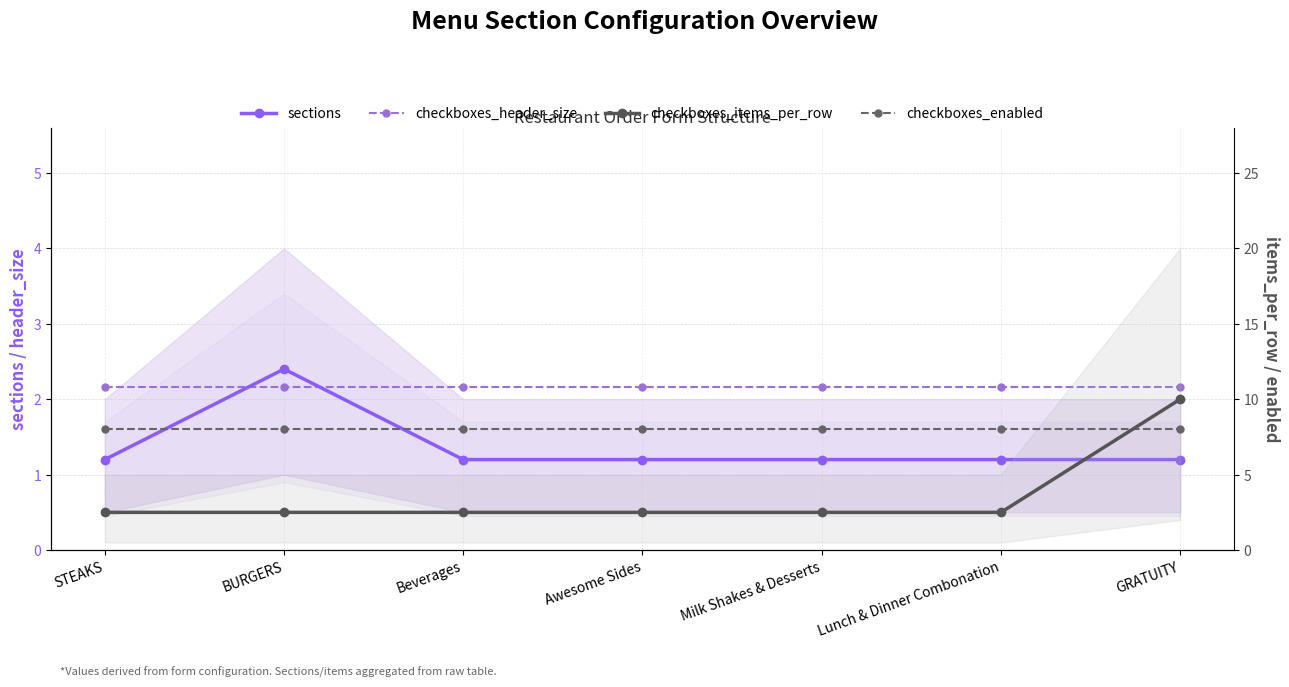

Is it true that checkboxes_items_per_row equals 2.5 at STEAKS?

True